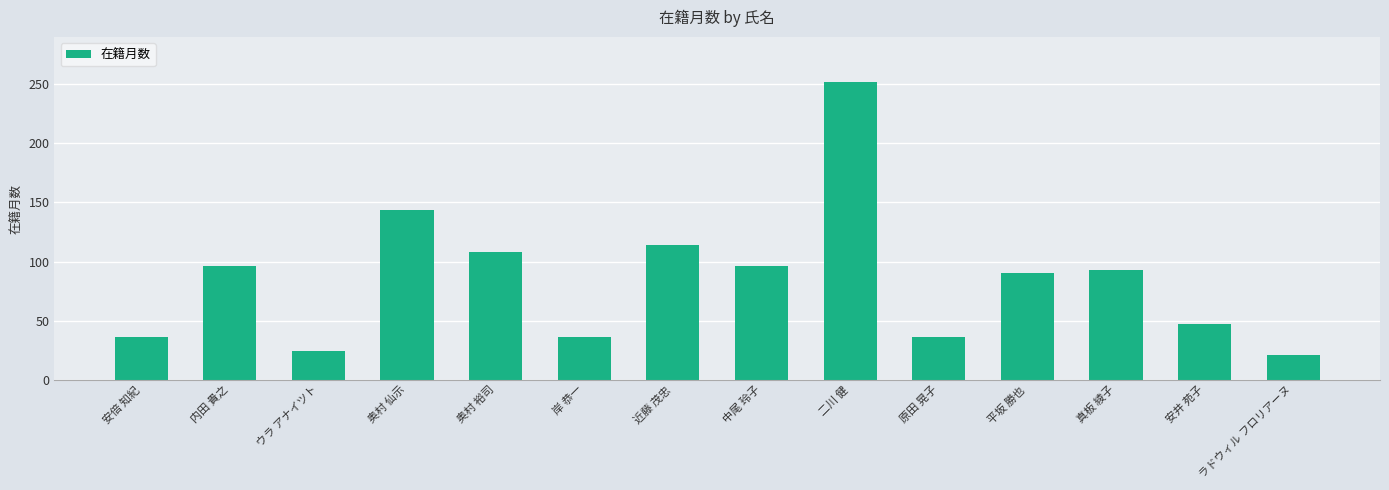

How many series are shown in this chart?

1